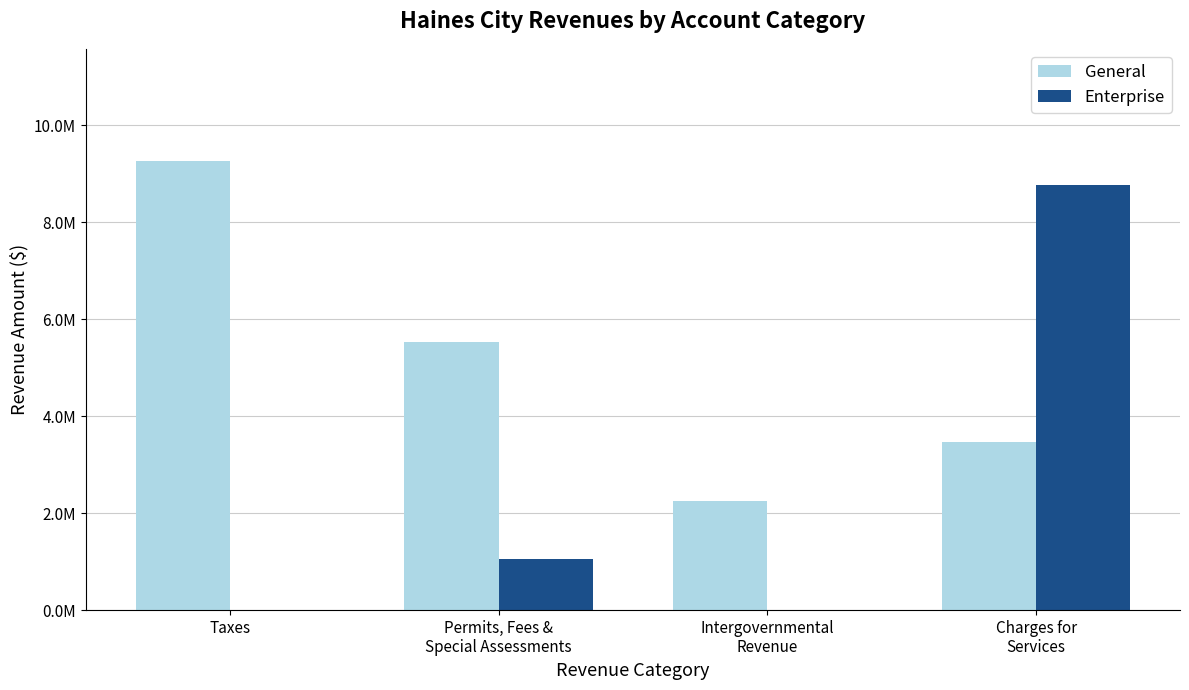

What are all the series names shown in the legend?

General, Enterprise